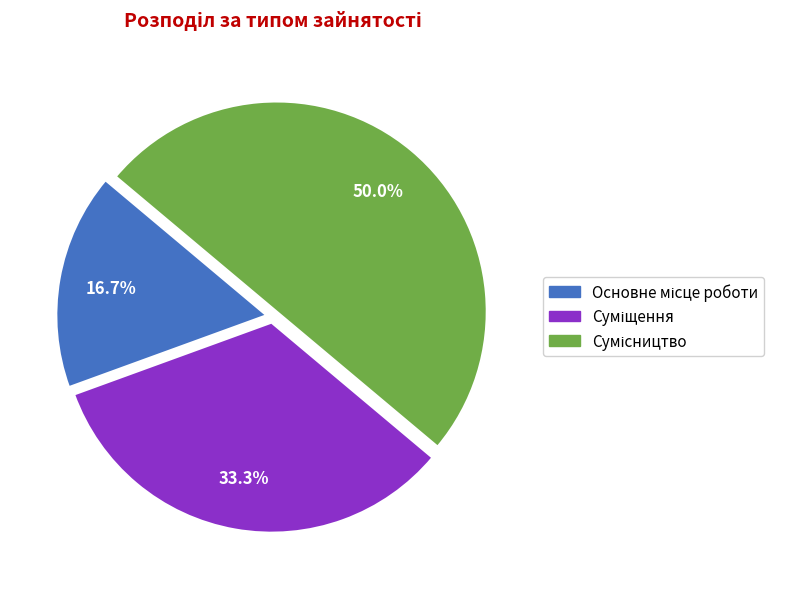

Which category has the biggest portion of the pie?

Сумісництво